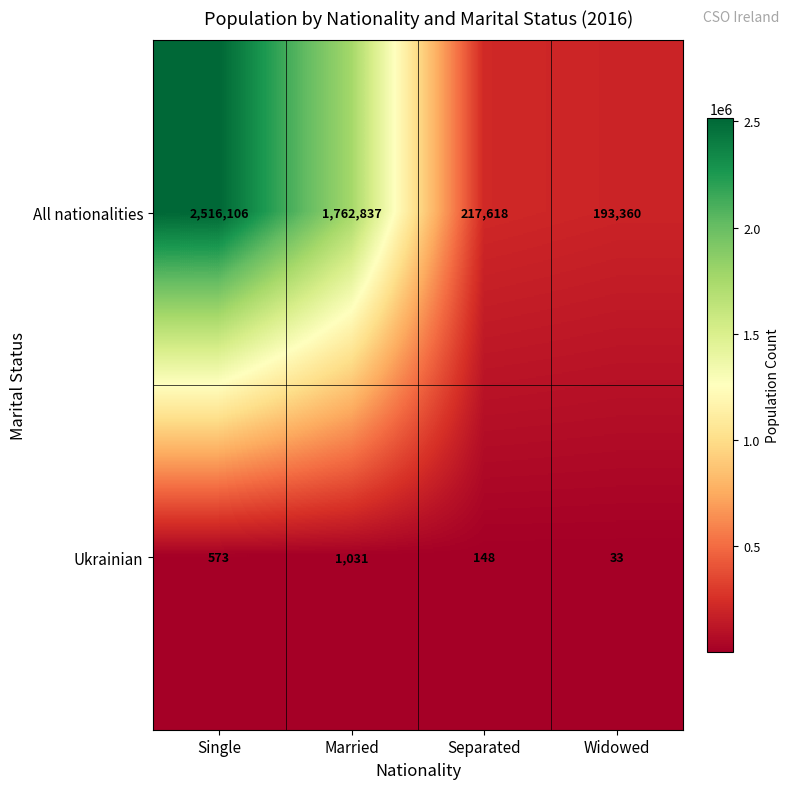

Read the All nationalities value at Separated, to the nearest 50.

217600